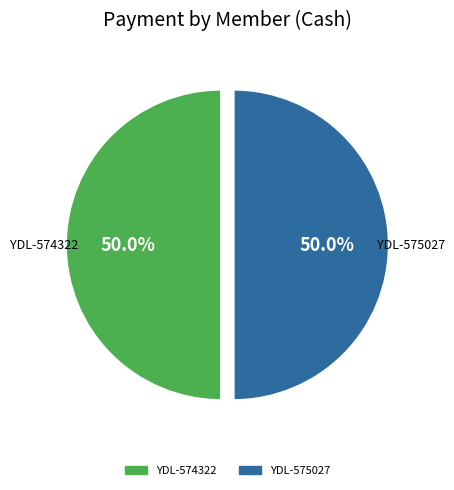

What is the largest slice in the pie chart?

YDL-574322